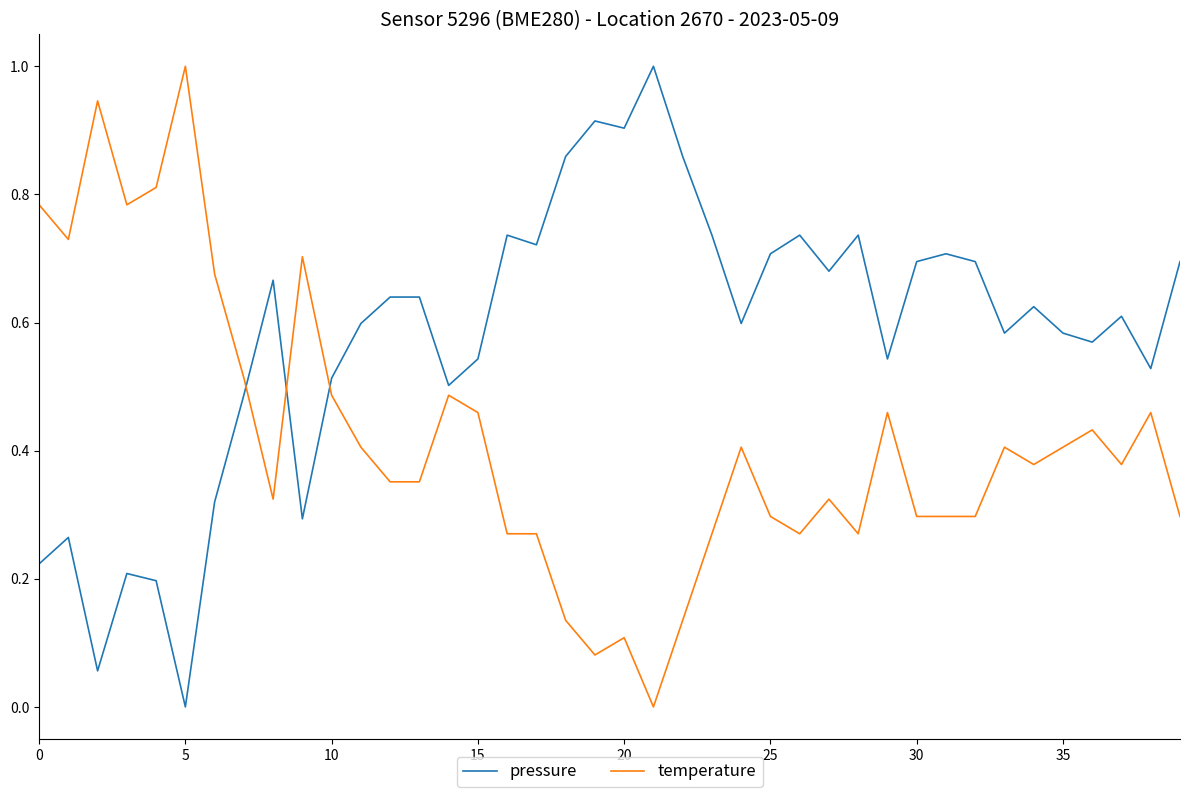

What is the difference between the maximum and minimum values in the pressure series?

1.0